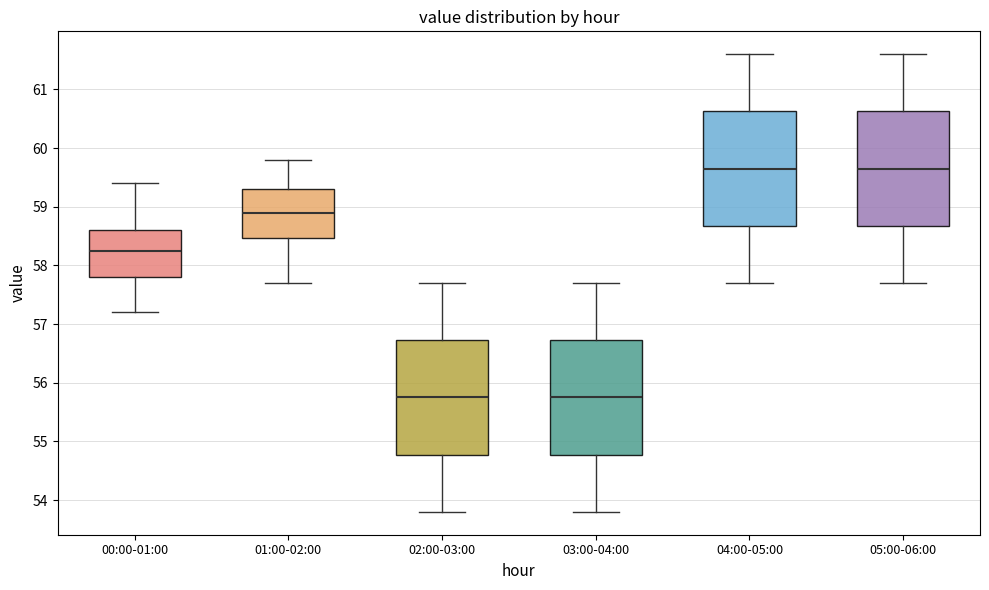

Where does the median line of the box for 05:00-06:00 sit on the y-axis? The values are not printed on the chart, so give them approximately, as read against the axis.

59.7